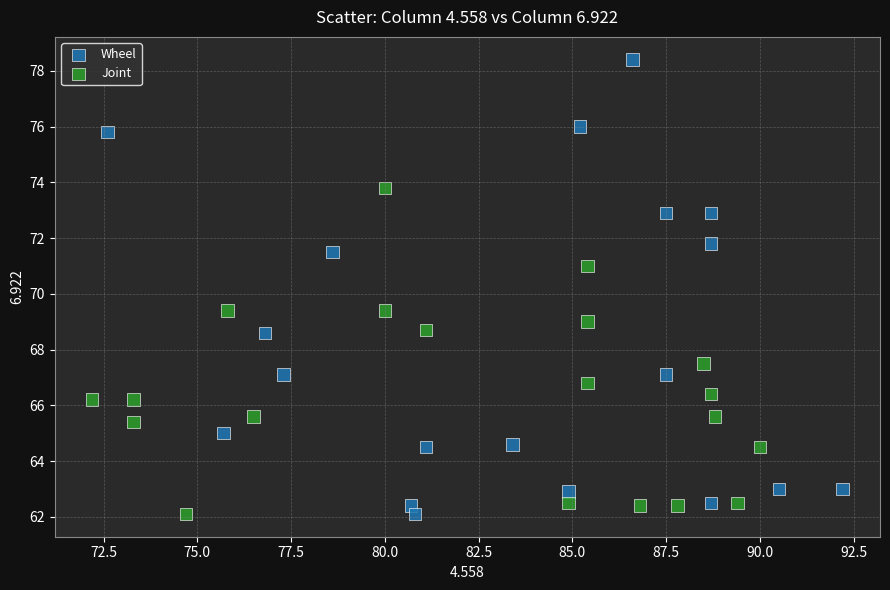

What are all the series names shown in the legend?

Wheel, Joint